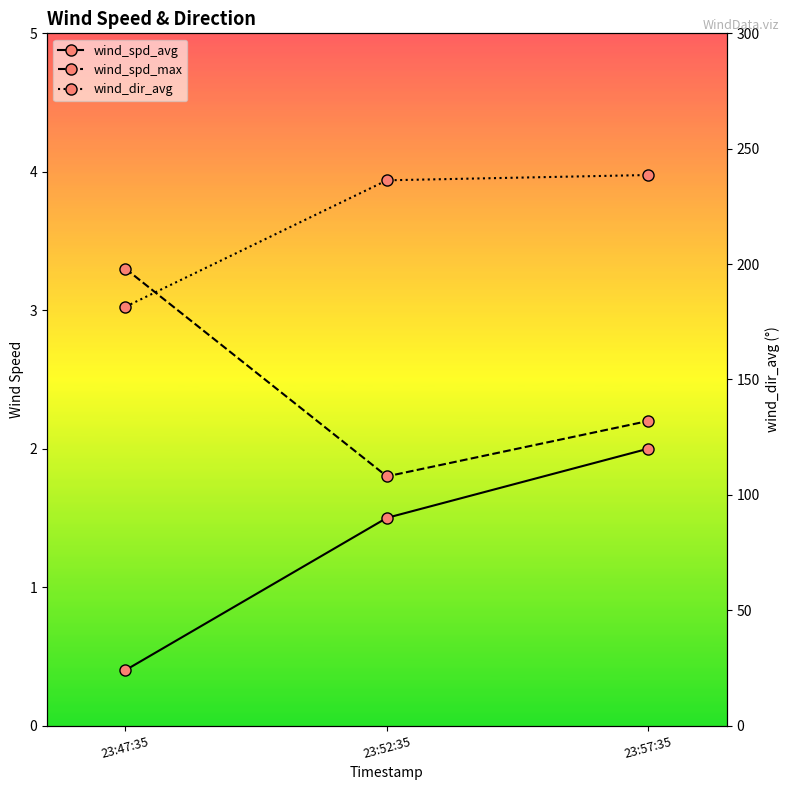

Reading right to left, list all the values displayed in this chart.

wind_spd_avg: 23:57:35=2.0	23:52:35=1.5	23:47:35=0.4
wind_spd_max: 23:57:35=2.2	23:52:35=1.8	23:47:35=3.3
wind_dir_avg: 23:57:35=238.6	23:52:35=236.3	23:47:35=181.5